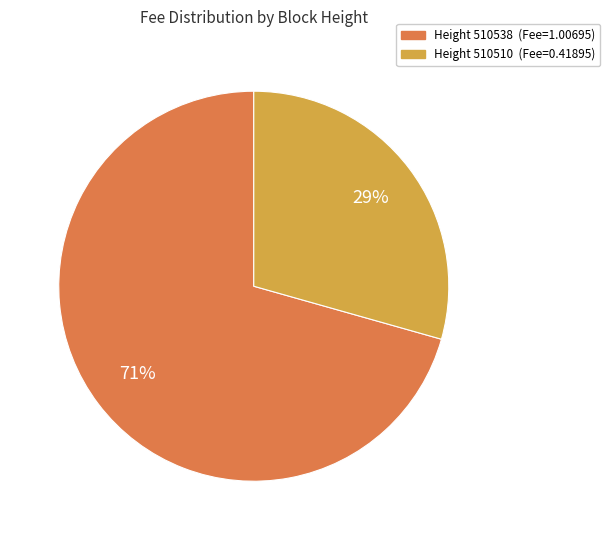

To the nearest percent, what is the average slice percentage?

50%